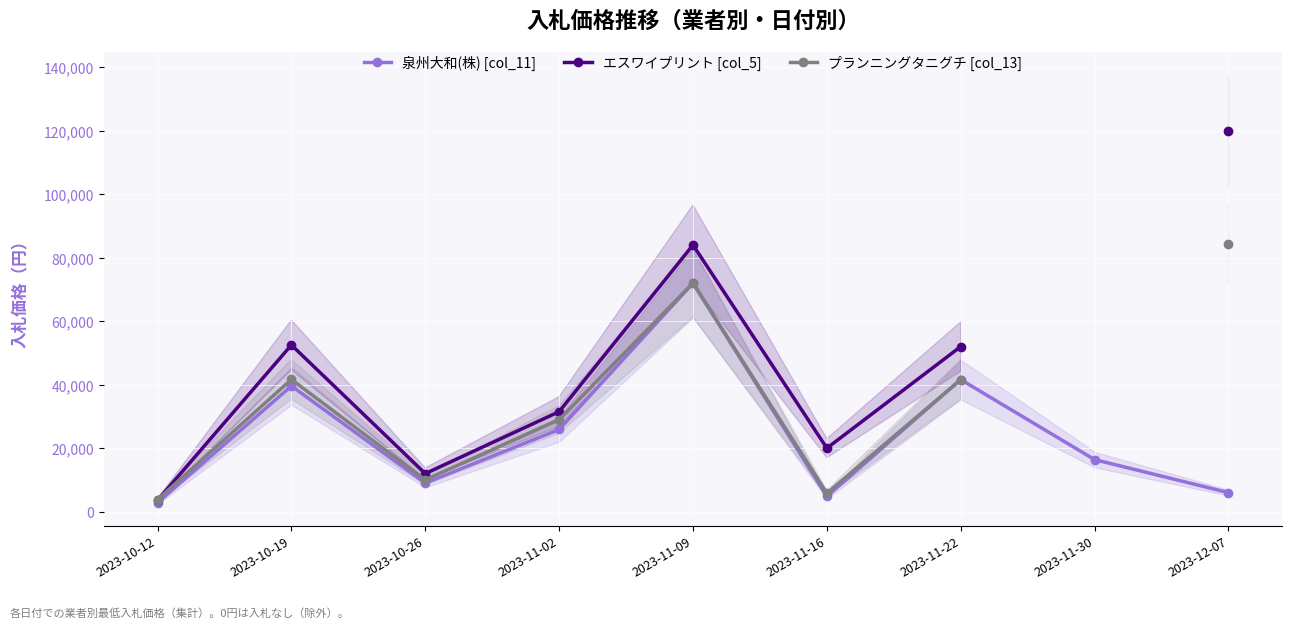

What is the minimum value for エスワイプリント [col_5]?

3600.0